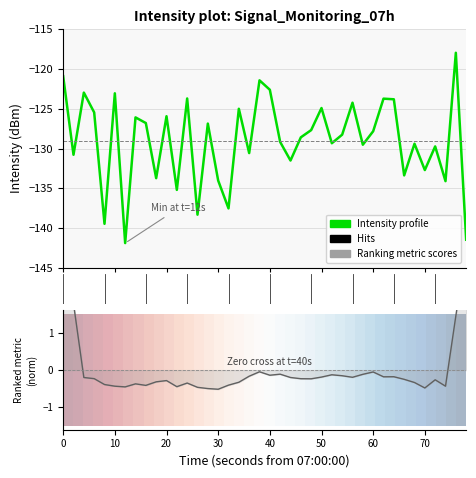

What is the total value across all series at 21?

-129.4